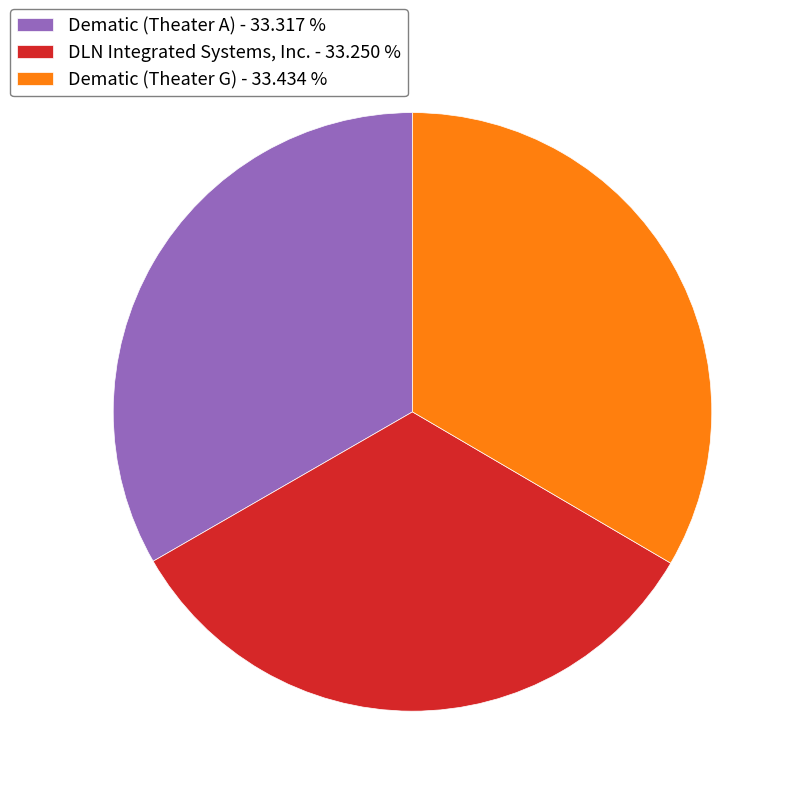

What is the ratio of the value at DLN Integrated Systems, Inc. - 33.250 % to the value at Dematic (Theater G) - 33.434 %?

1.0